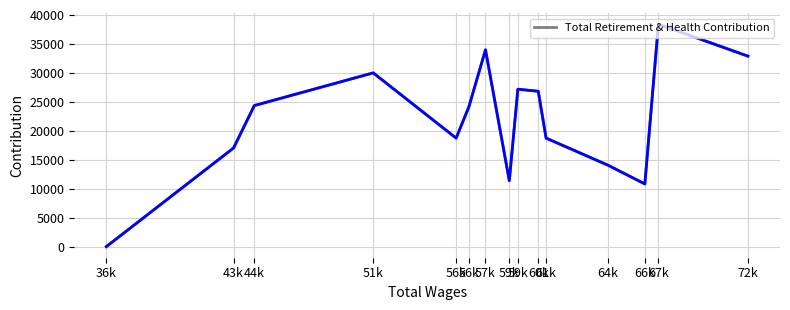

How many values exceed 24124?

7